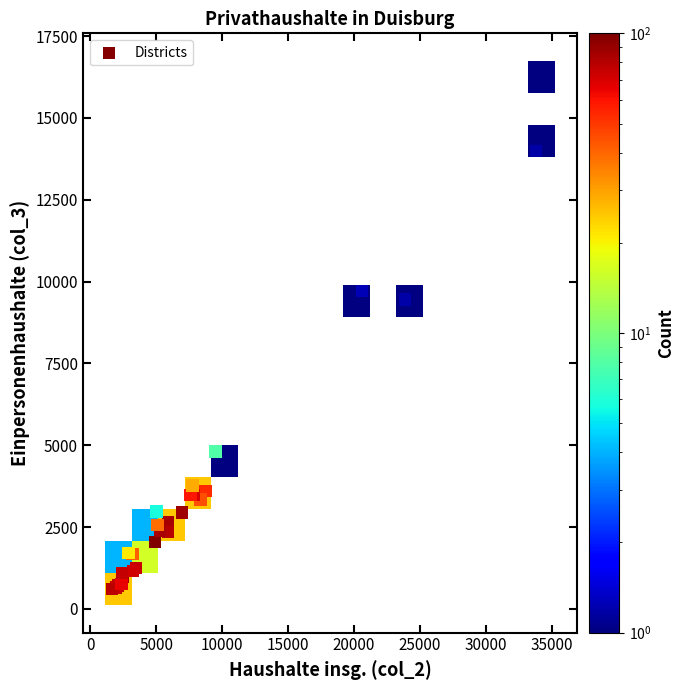

What Y value in the scatter plot is closest to 8429?

9448